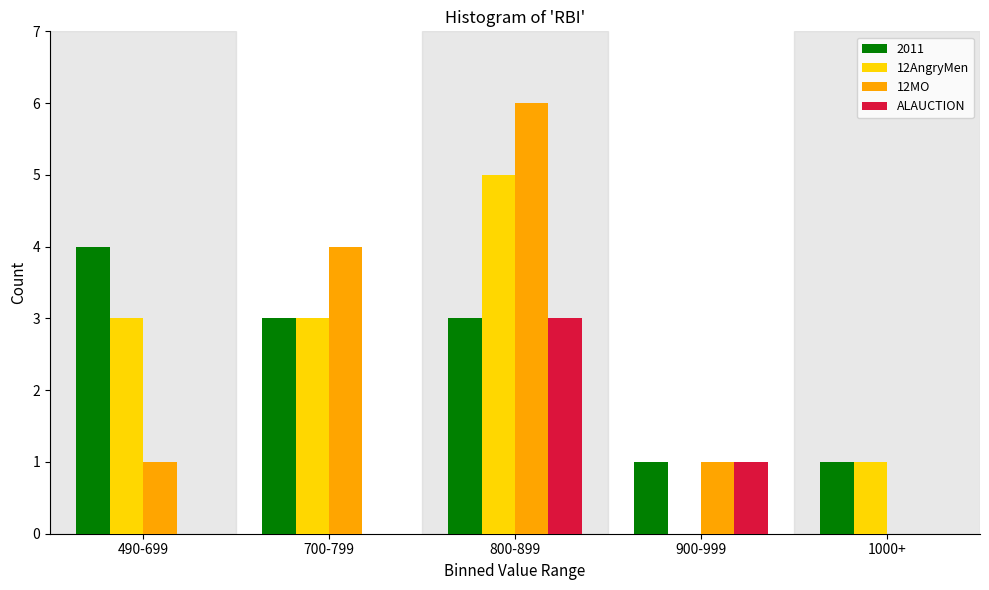

Reading left to right, list all the values displayed in this chart.

2011: 490-699=4	700-799=3	800-899=3	900-999=1	1000+=1
12AngryMen: 490-699=3	700-799=3	800-899=5	900-999=0	1000+=1
12MO: 490-699=1	700-799=4	800-899=6	900-999=1	1000+=0
ALAUCTION: 490-699=0	700-799=0	800-899=3	900-999=1	1000+=0